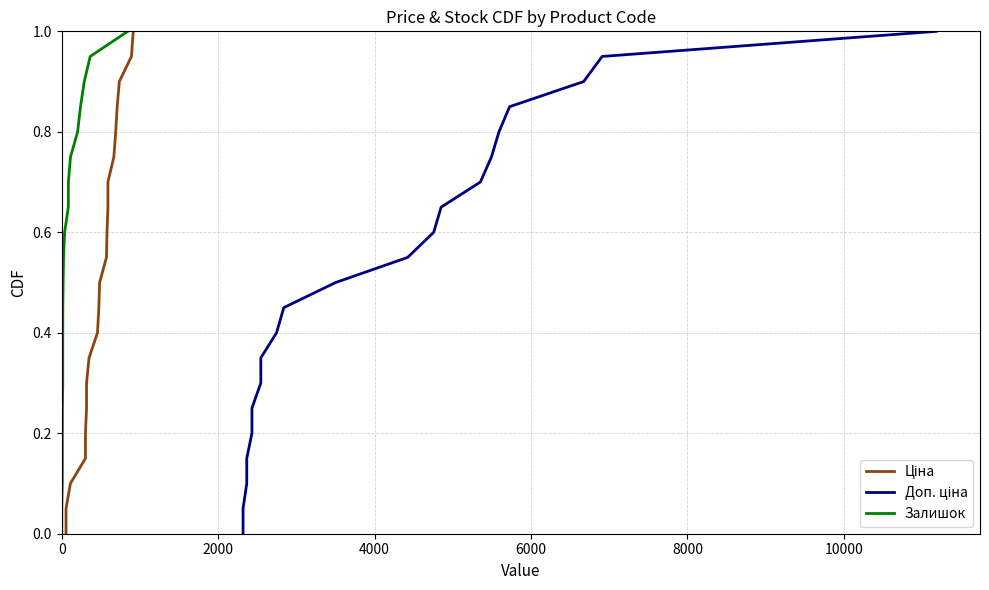

True or false: Доп. ціна has a value of 1.0 at 14.

False